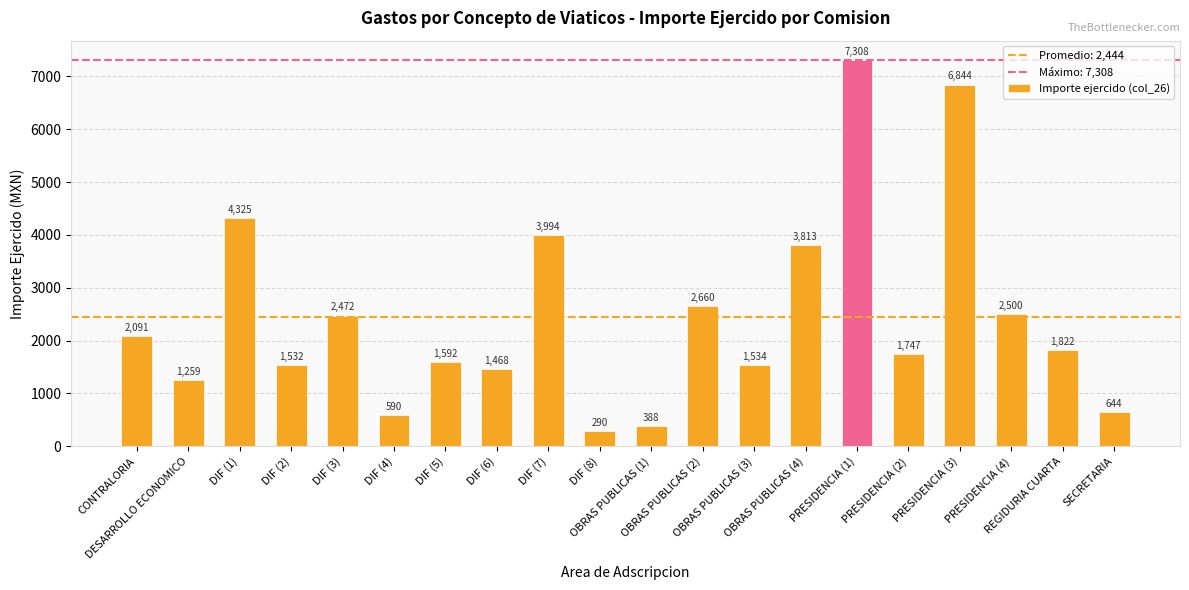

Reading left to right, transcribe all the data shown in this chart.

2091	1259	4325	1532	2472	590	1592	1468	3994	290	388	2660	1534	3813	7308	1747	6844	2500	1822	644